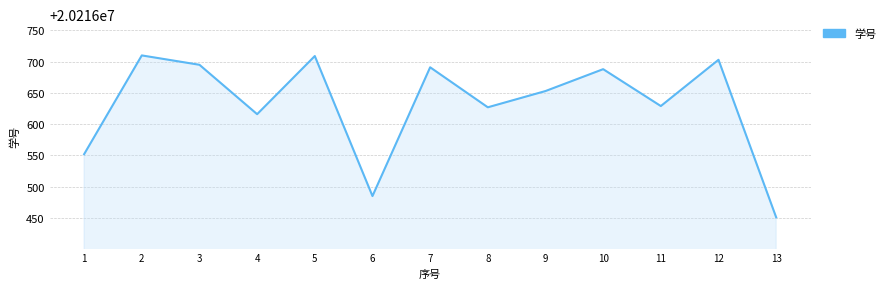

True or false: the data shows 20216616 at 4.

True